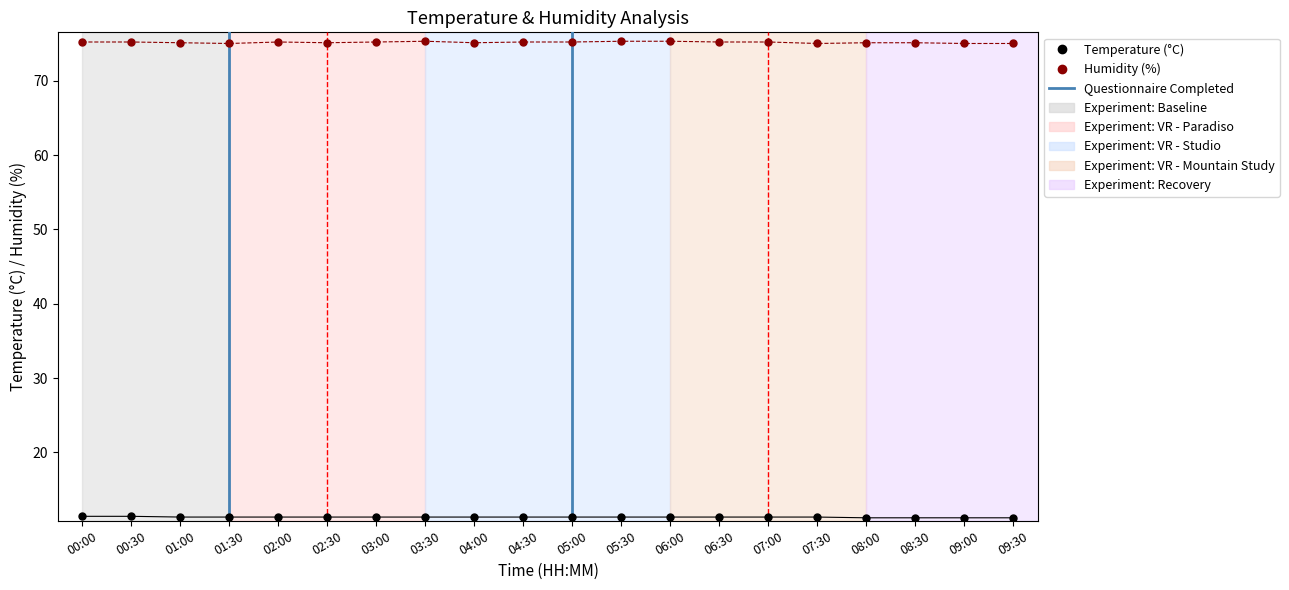

Across all data points, what is the range of Y values (max minus min)?

64.1